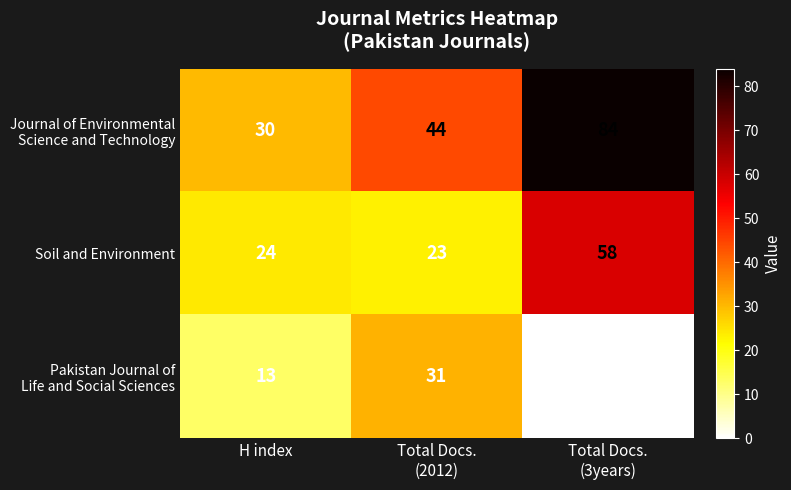

What is the lowest value of the Soil and Environment series?

23